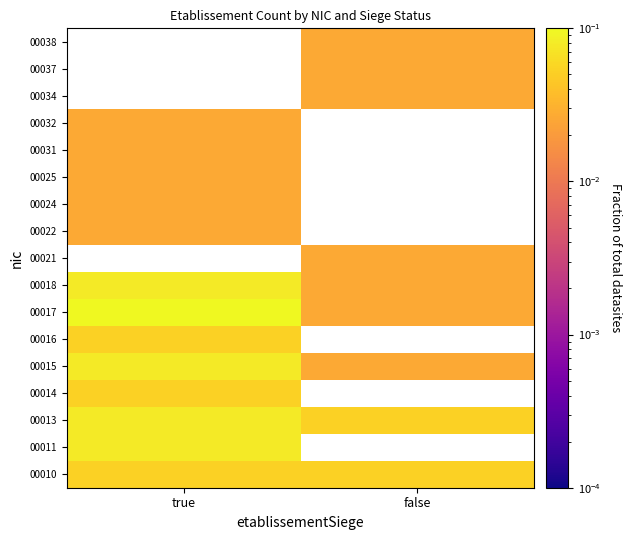

The value of 00037 at false is 0.0. True or false?

False